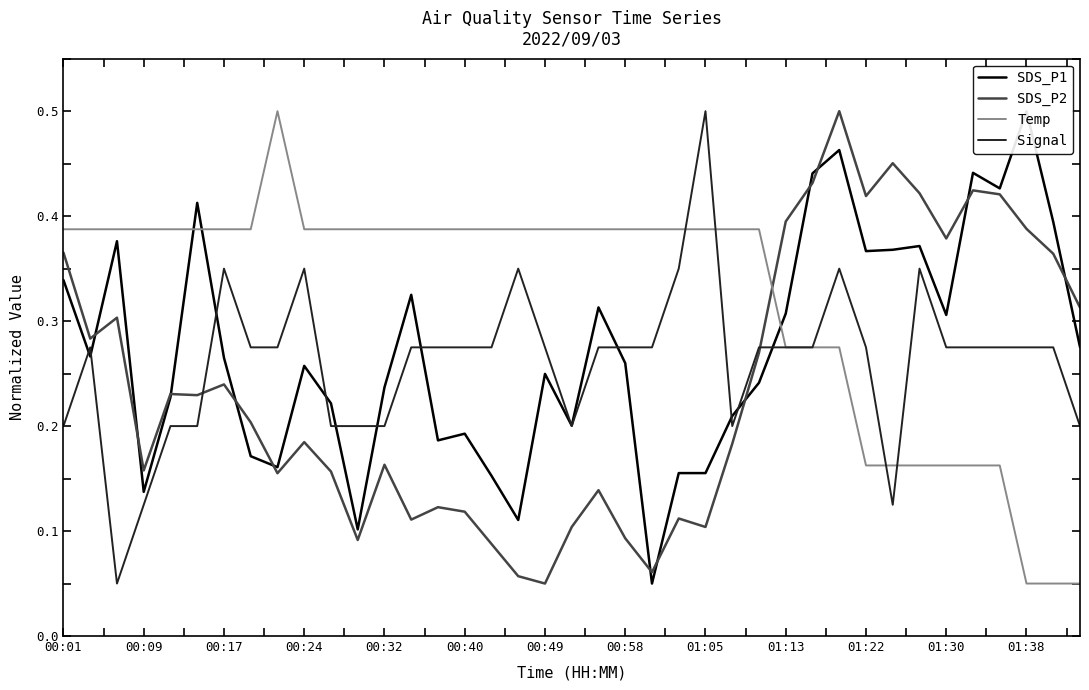

True or false: Signal has a value of 0.2 at 19.

True